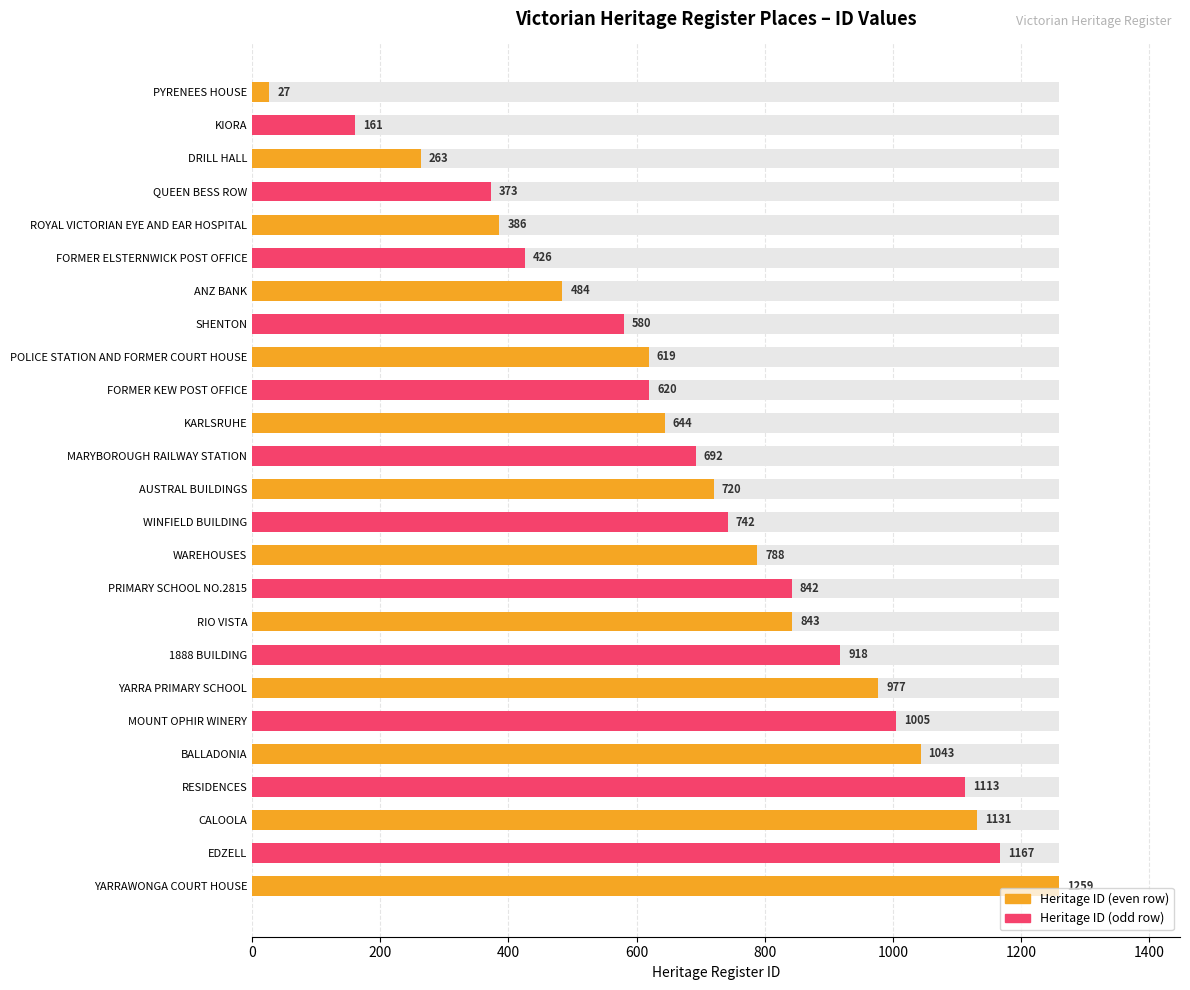

What is the difference between the second highest and minimum values?

1140